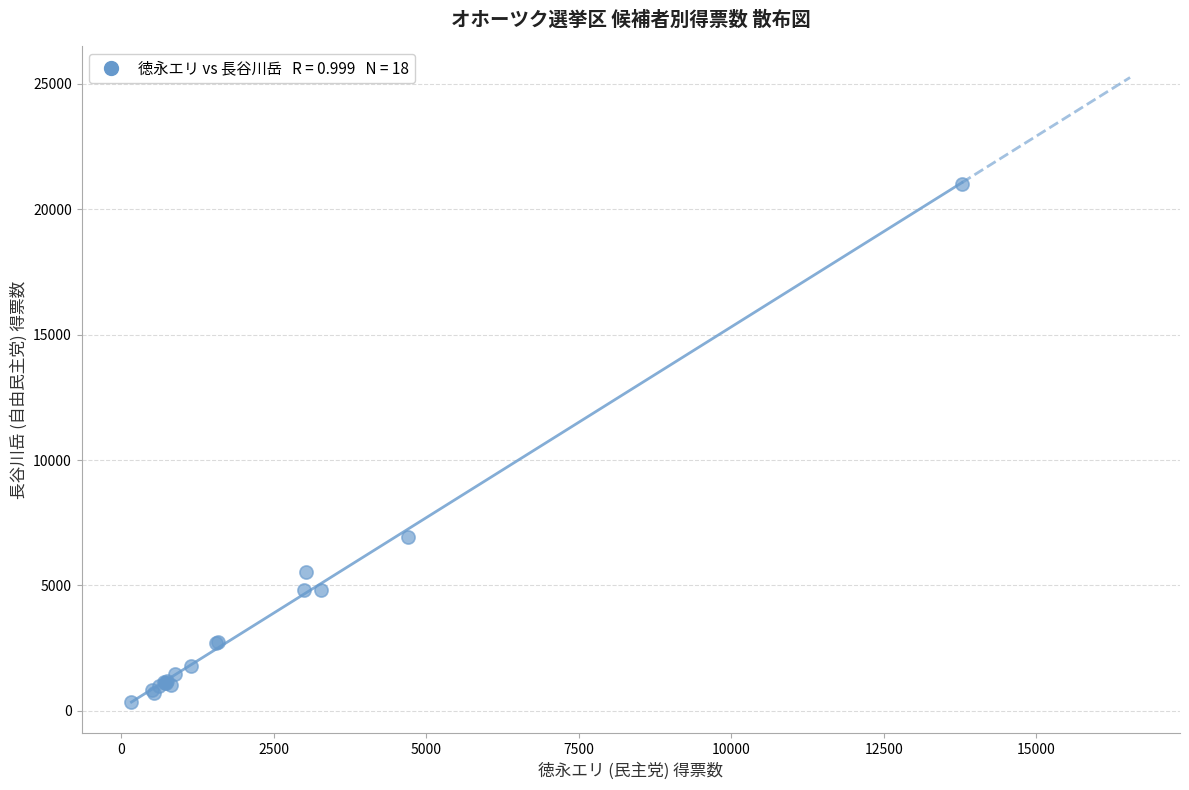

What Y value in the scatter plot is closest to 10688?

6936